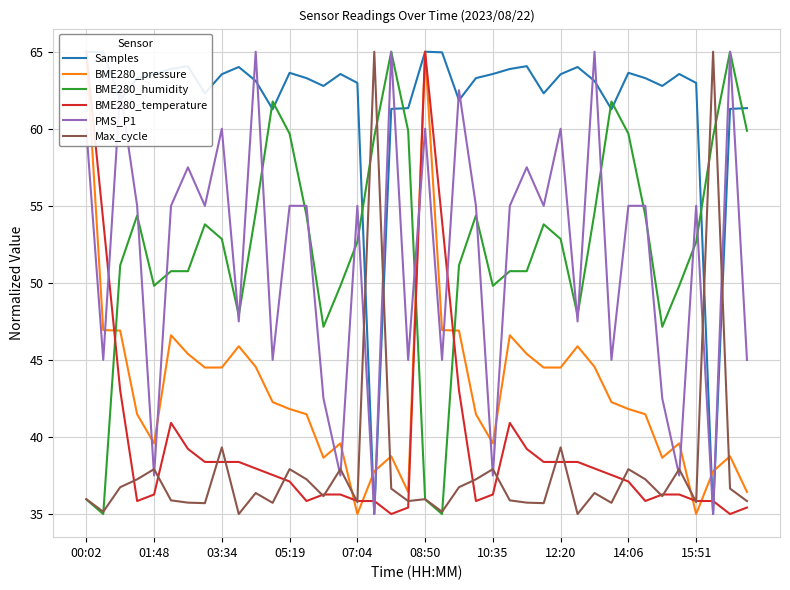

True or false: BME280_humidity has a value of 35.9 at 08:50.

True